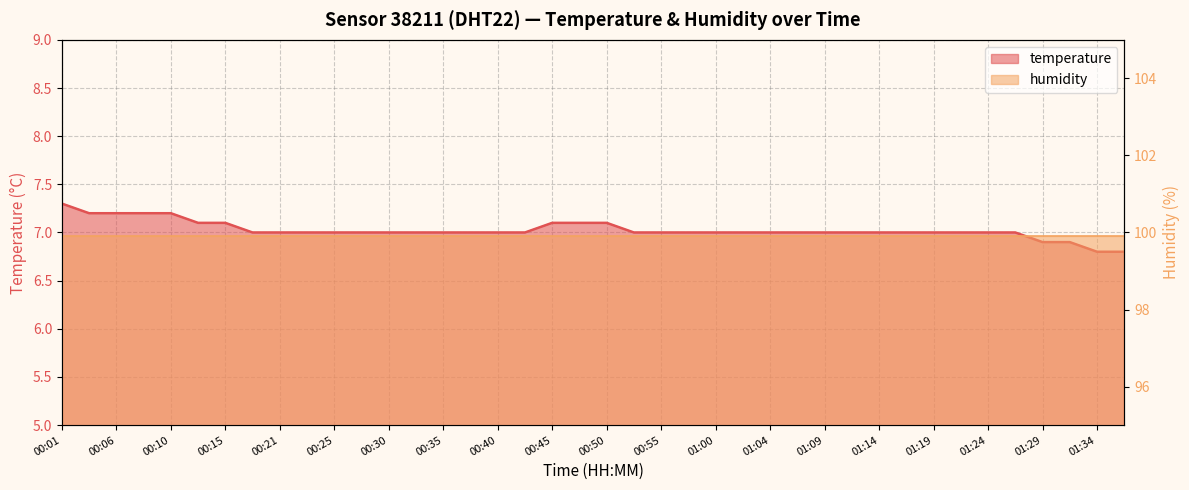

Where is the data nearest to the value 7?

00:18